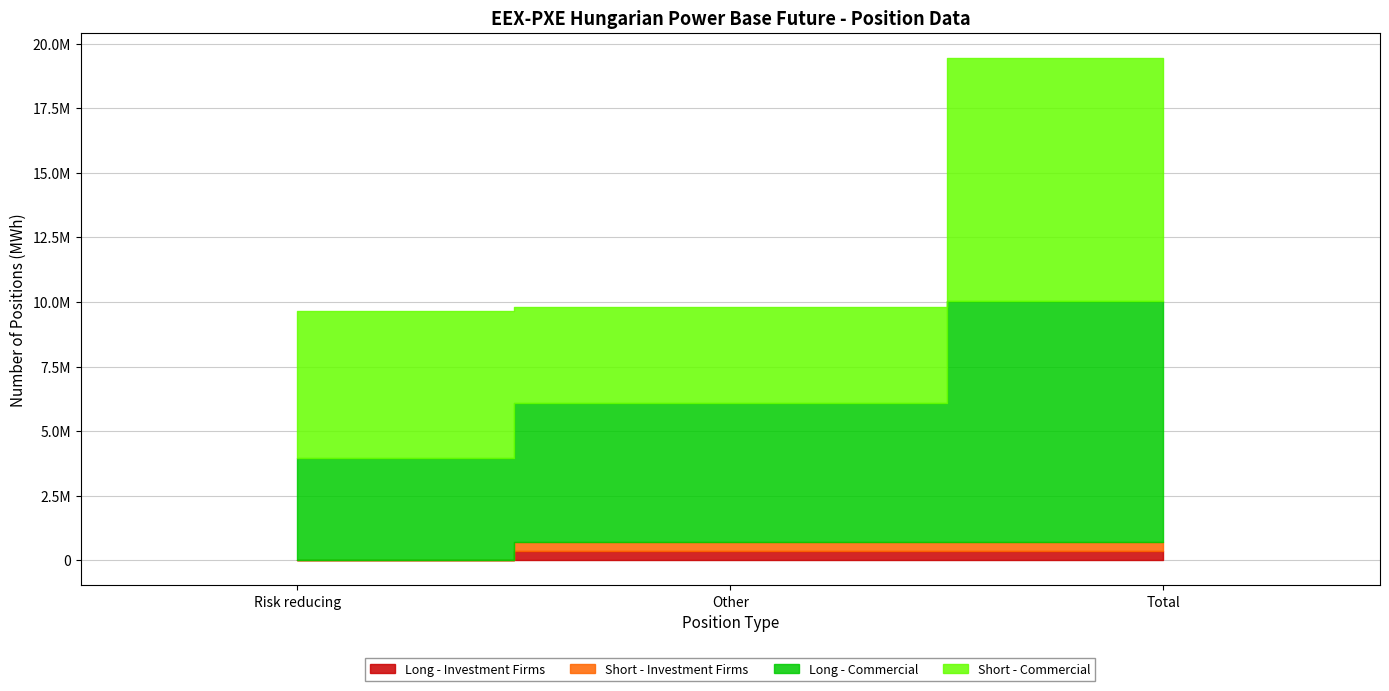

What are all the series names shown in the legend?

Long - Investment Firms, Short - Investment Firms, Long - Commercial, Short - Commercial